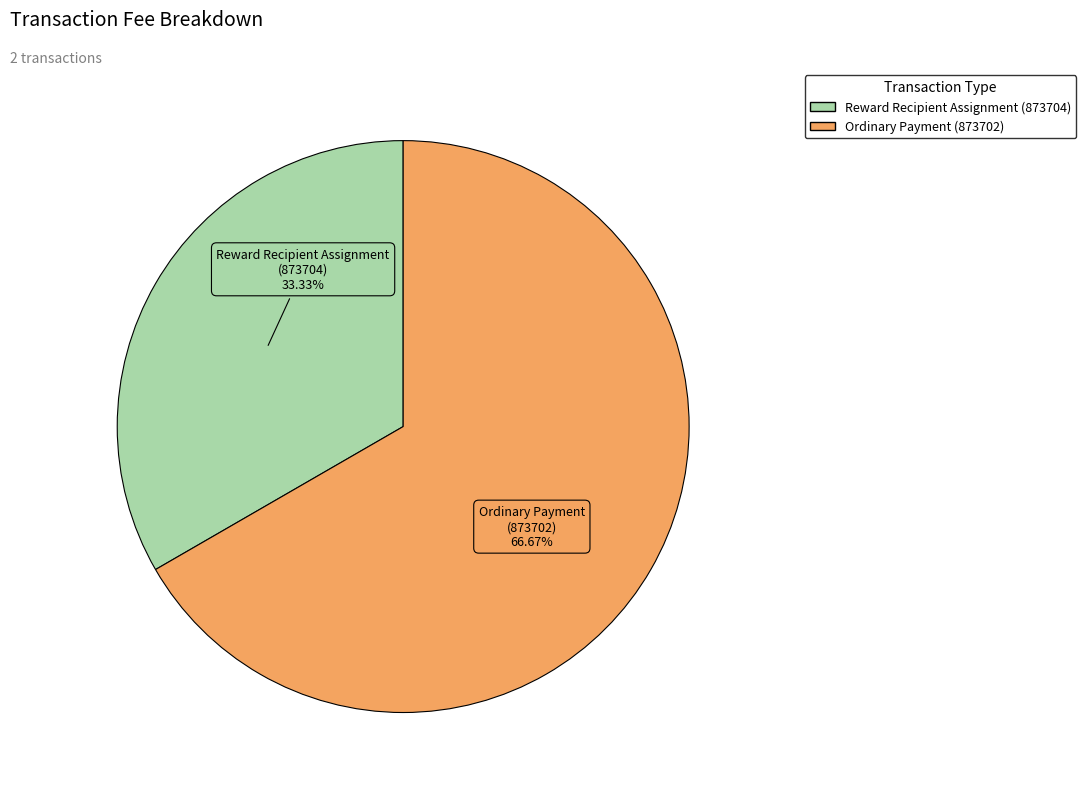

Rank the categories by value from lowest to highest.

Reward Recipient Assignment (873704), Ordinary Payment (873702)